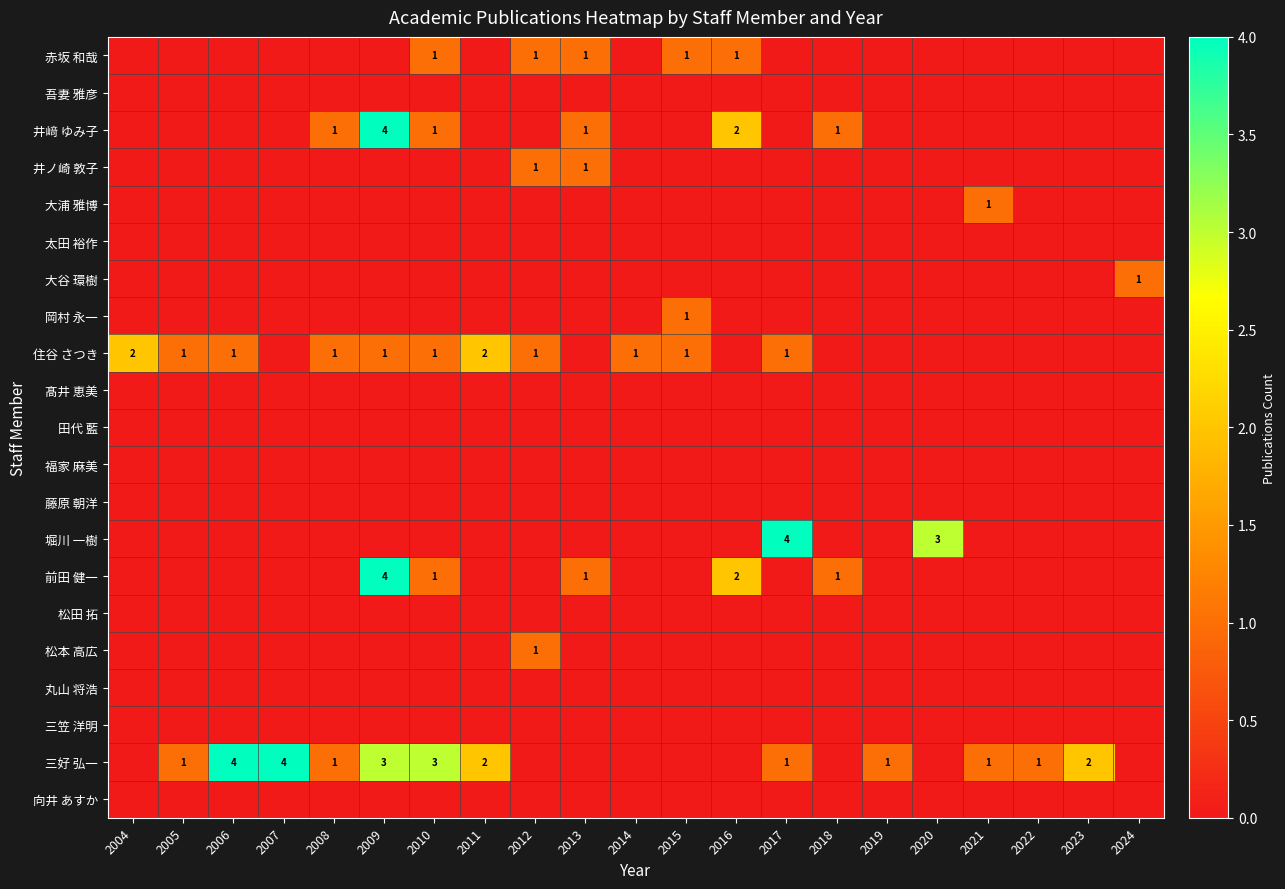

What is the spread (max minus min) of values at 2011?

2